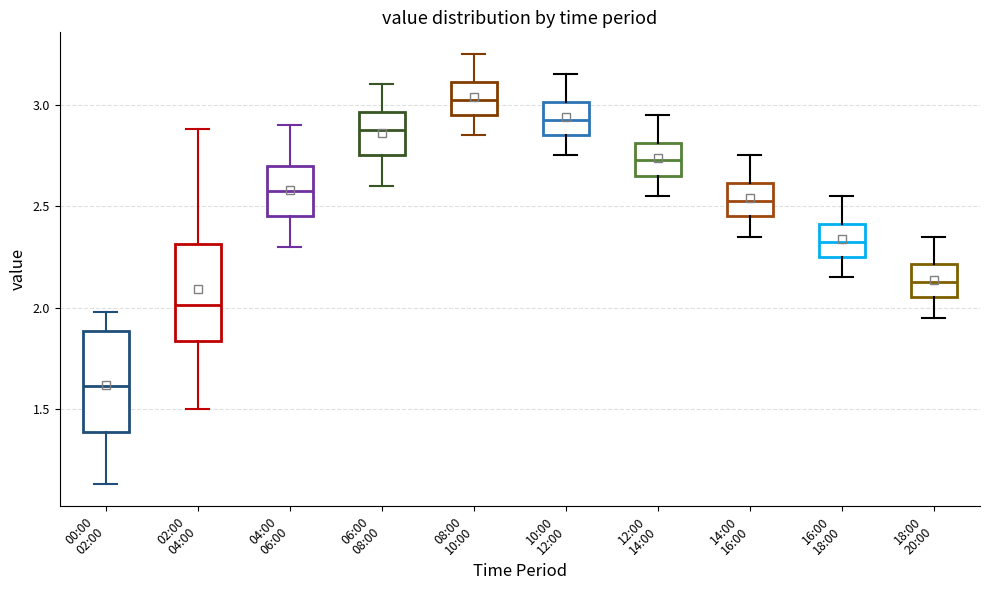

Which box's median line is the highest?

08:00 10:00